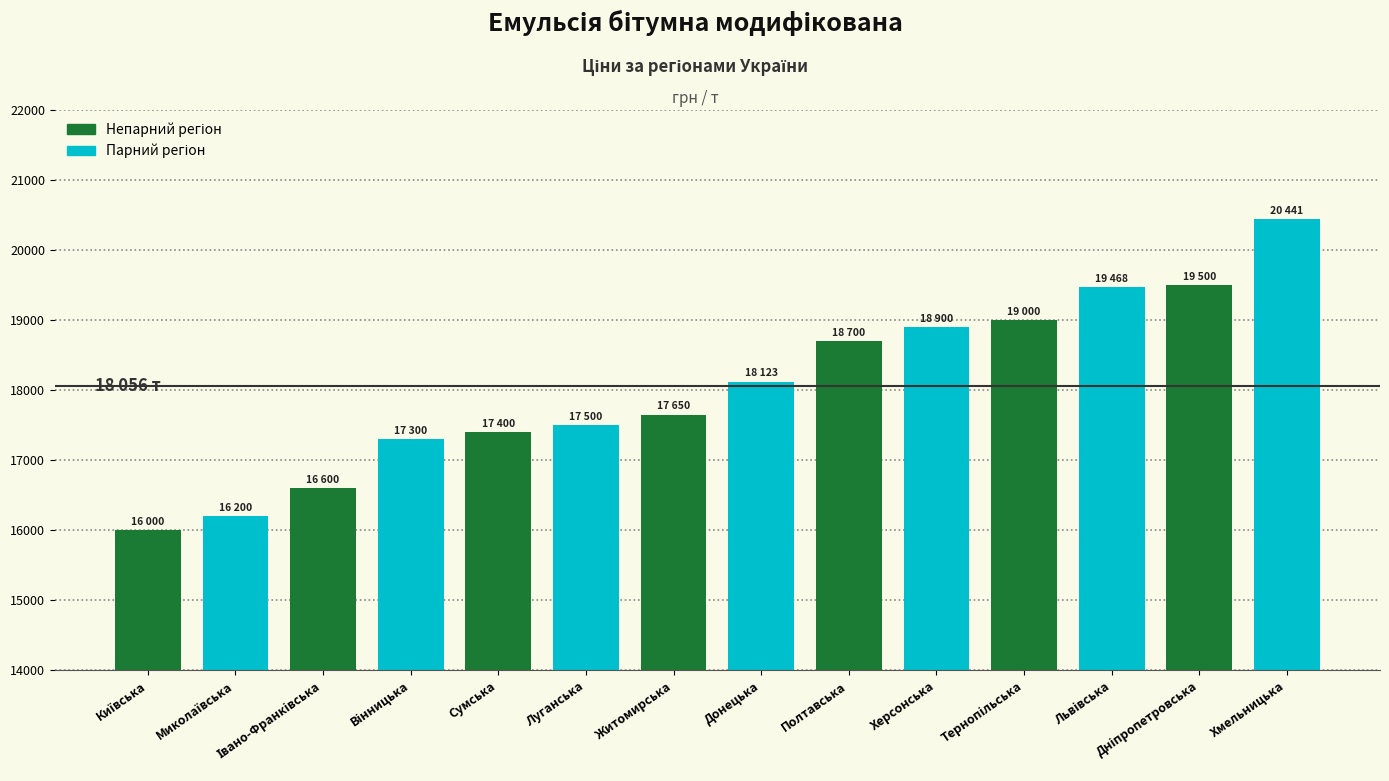

Is it true that the value at Вінницька is 4653.7?

False